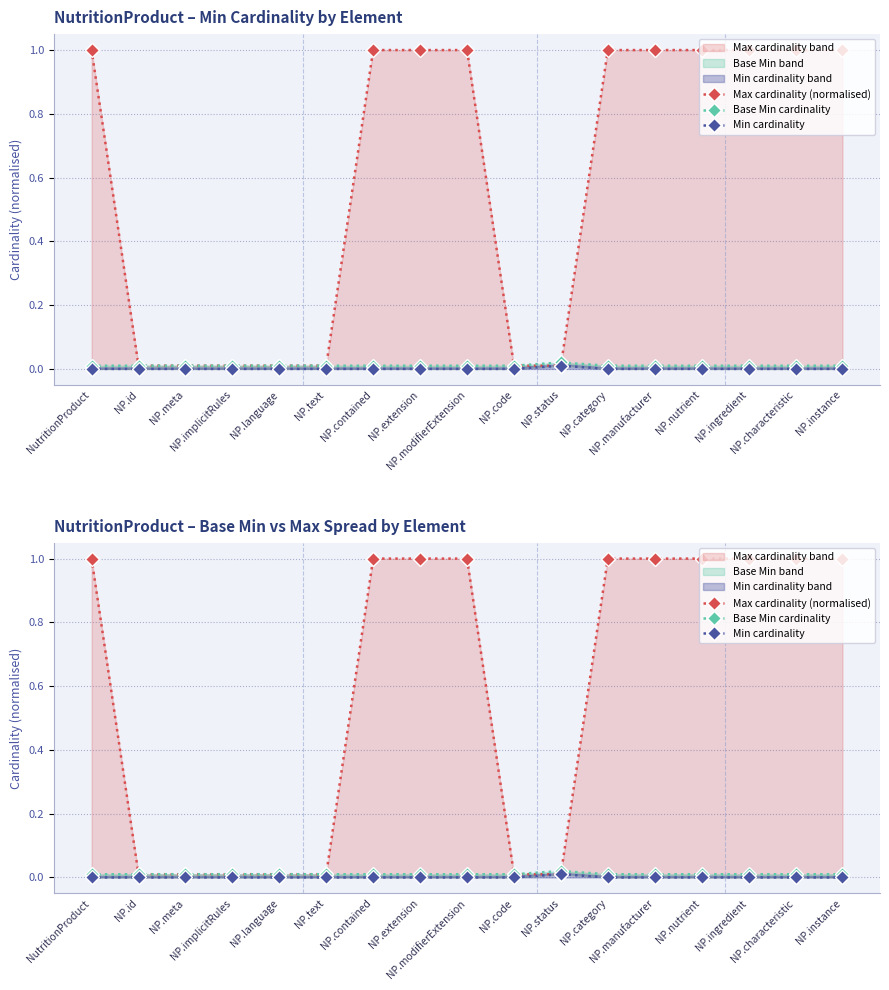

Count the number of data series in this chart.

3